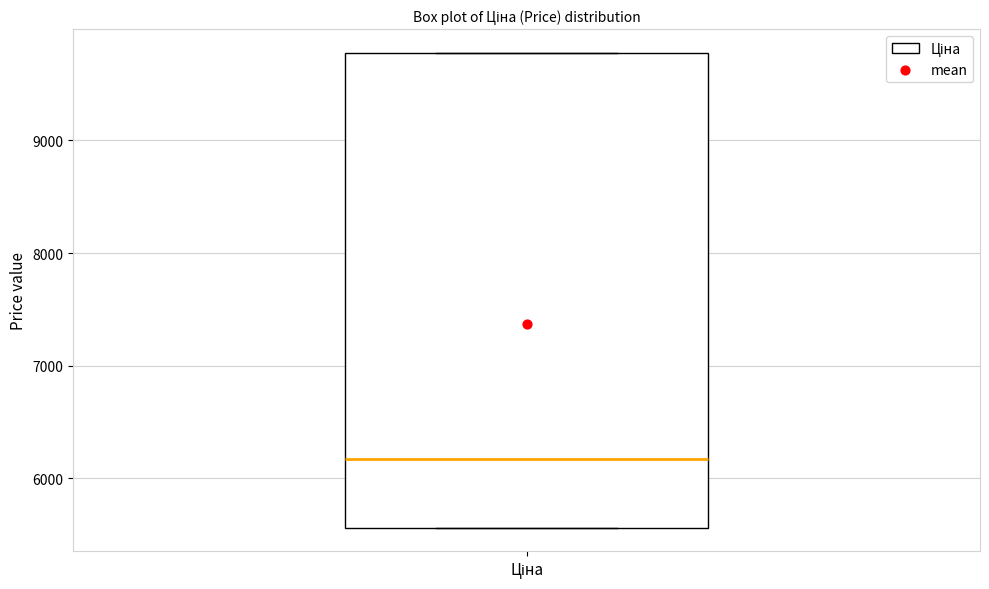

Transcribe this box plot: give where the median line is, the range the box spans, and where the two whiskers end, as read against the y-axis. The values are not printed on the chart, so give them approximately, as read against the axis.

median 6200, box 5600 to 9800, whiskers 5600 to 9800